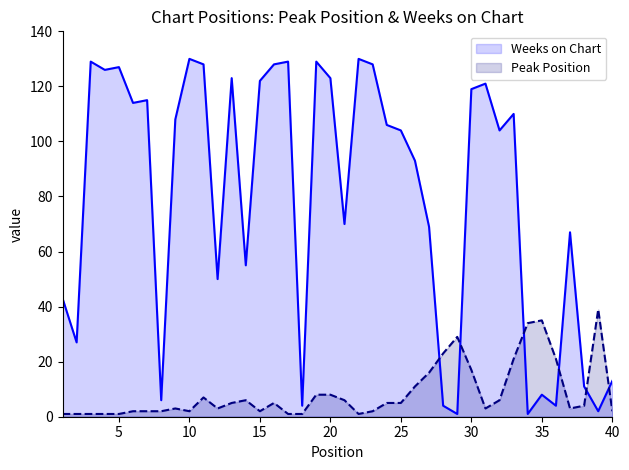

Reading left to right, extract all data points from this chart.

Weeks on Chart: 43	27	129	126	127	114	115	6	108	130	128	50	123	55	122	128	129	4	129	123	70	130	128	106	104	93	69	4	1	119	121	104	110	1	8	4	67	11	2	13
Peak Position: 1	1	1	1	1	2	2	2	3	2	7	3	5	6	2	5	1	1	8	8	6	1	2	5	5	11	16	23	29	17	3	6	21	34	35	21	3	4	39	2